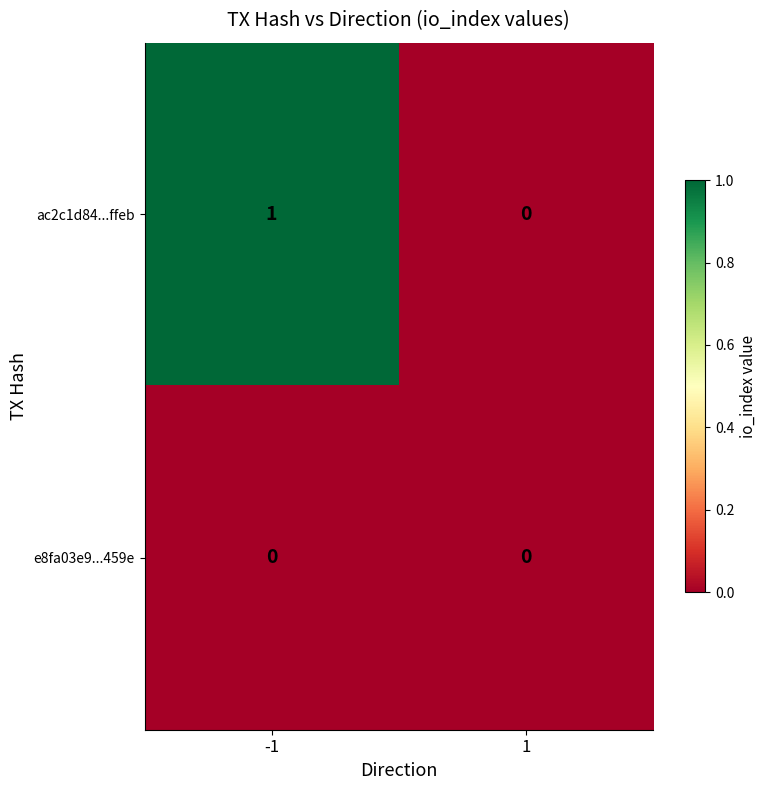

At which category is the sum across all series the highest?

-1